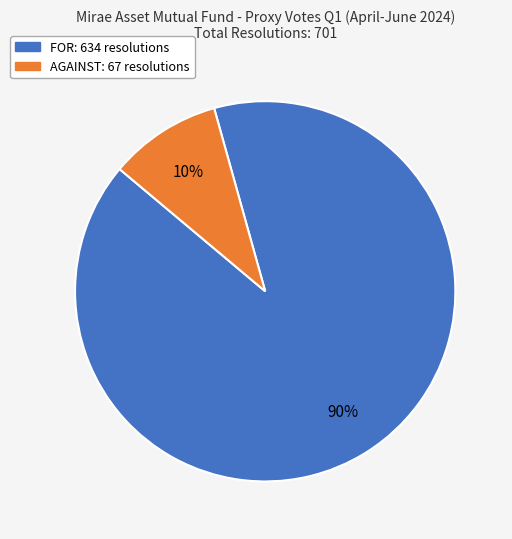

Is there any slice that represents more than half of the pie?

Yes